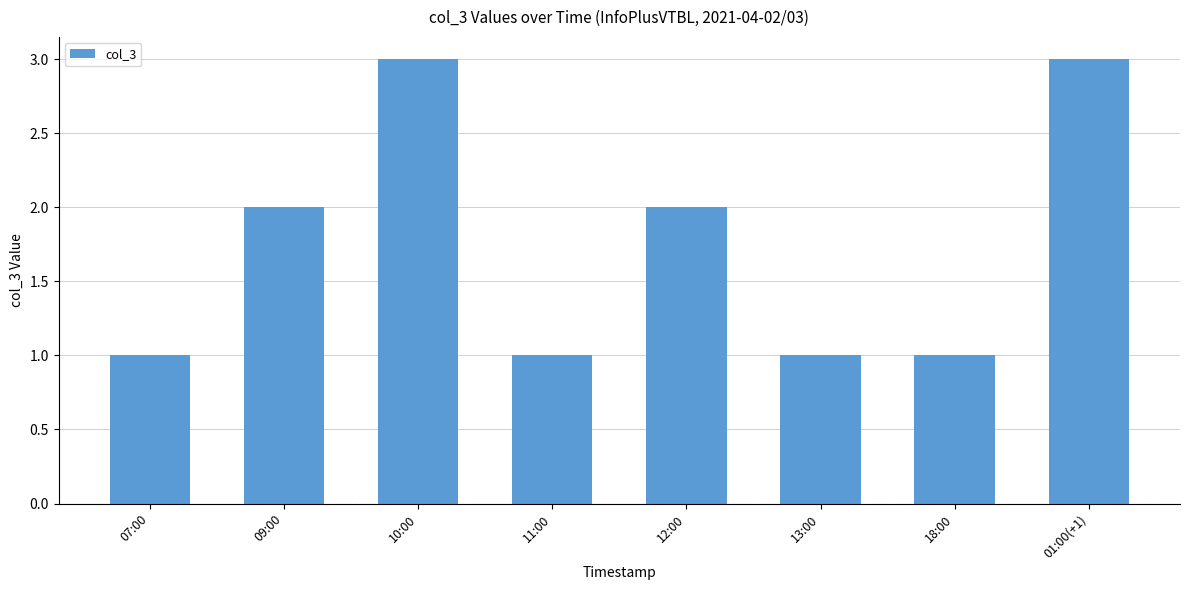

Is it true that the value at 07:00 is 1?

True